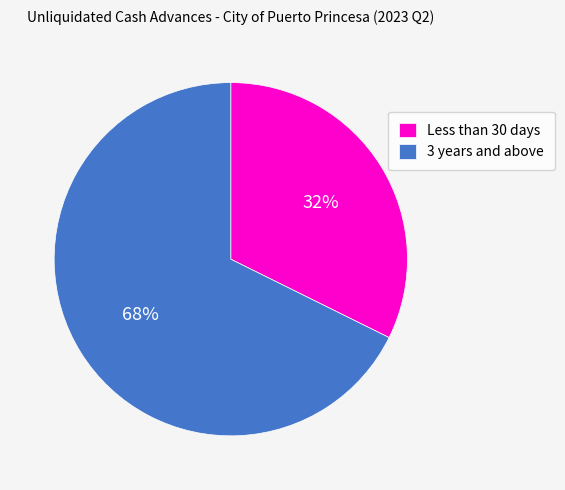

Is there any slice that represents more than half of the pie?

Yes